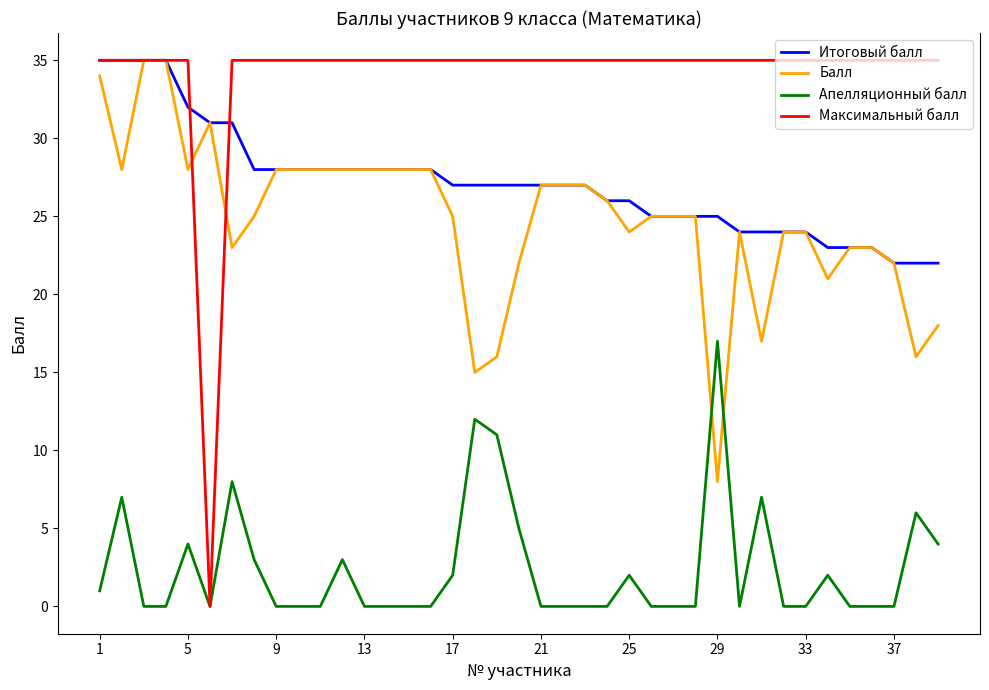

How many intersections are there between Апелляционный балл and Балл?

2